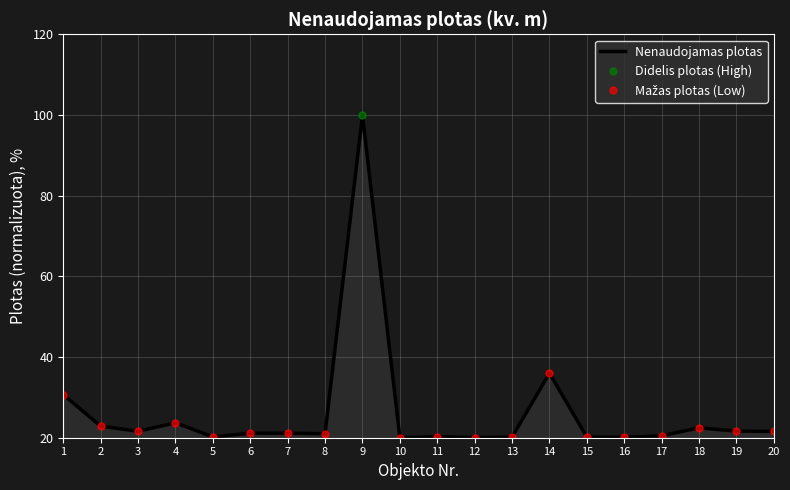

What is the average value?

26.3